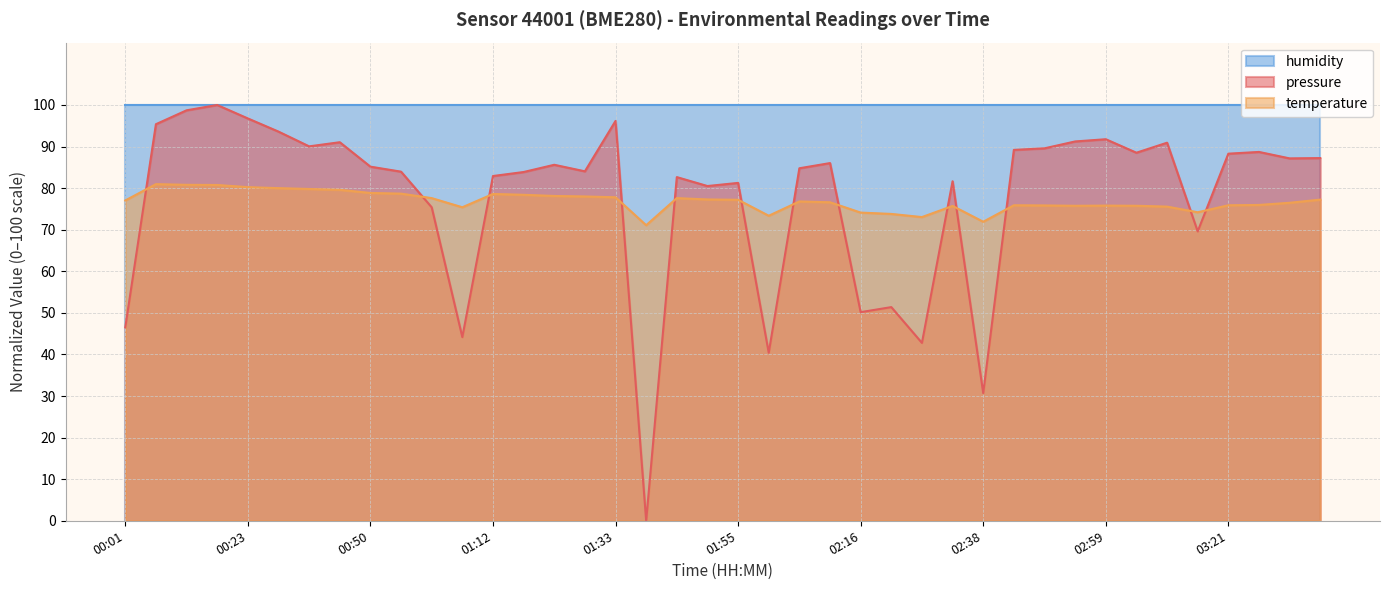

What is the label of the 38th point from the left?

03:26